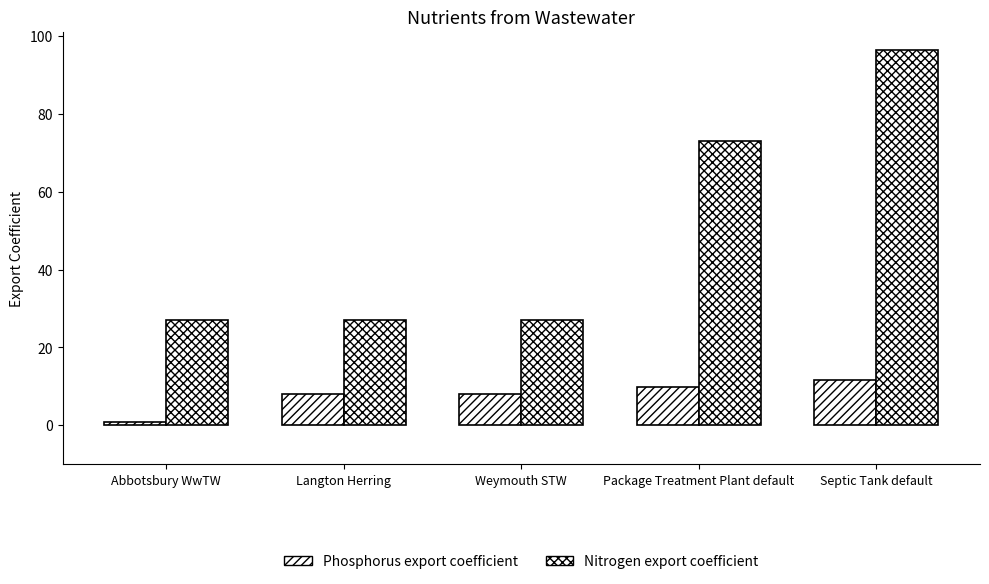

Reading left to right, list all the values displayed in this chart.

Phosphorus export coefficient: 0.8	8.0	8.0	9.7	11.6
Nitrogen export coefficient: 27.0	27.0	27.0	72.9	96.3